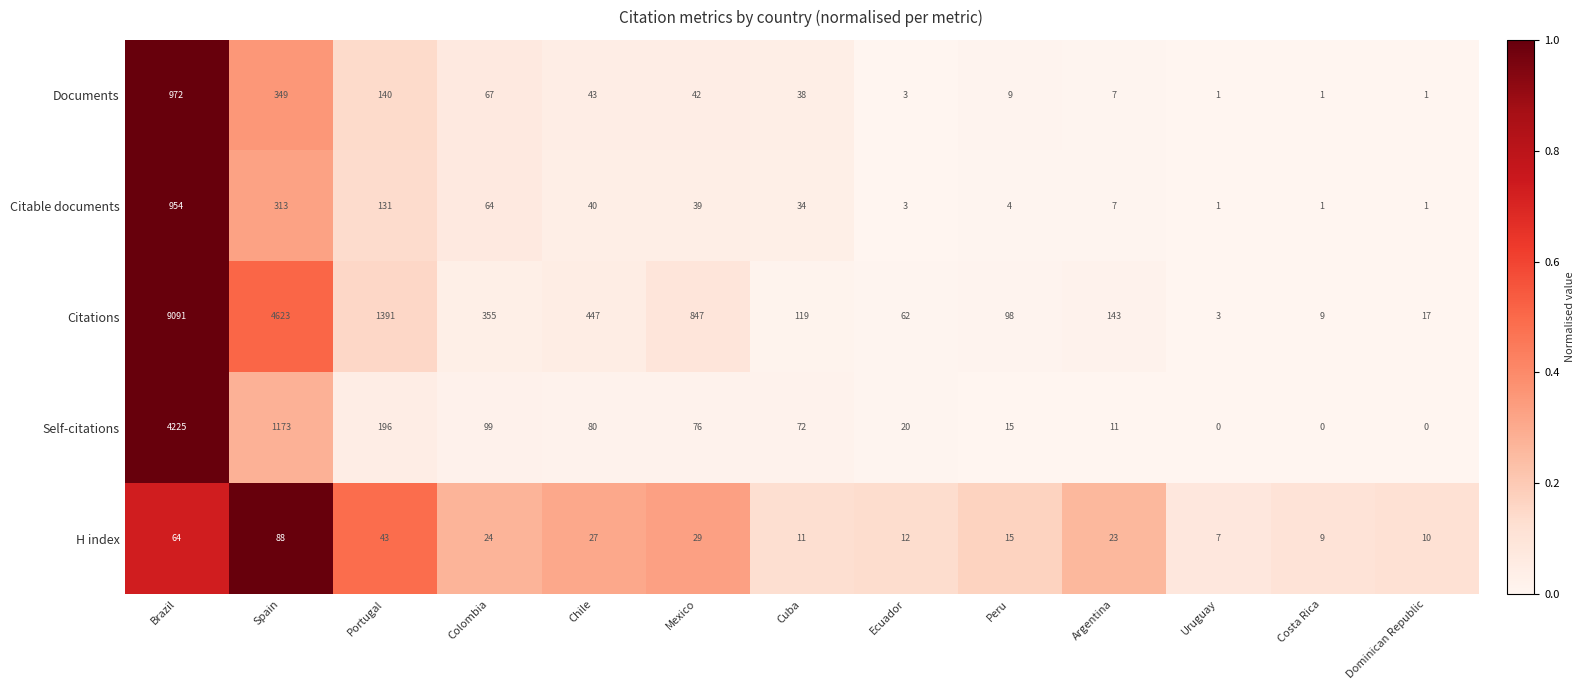

The Citable documents series shows 313 at Spain. True or false?

True